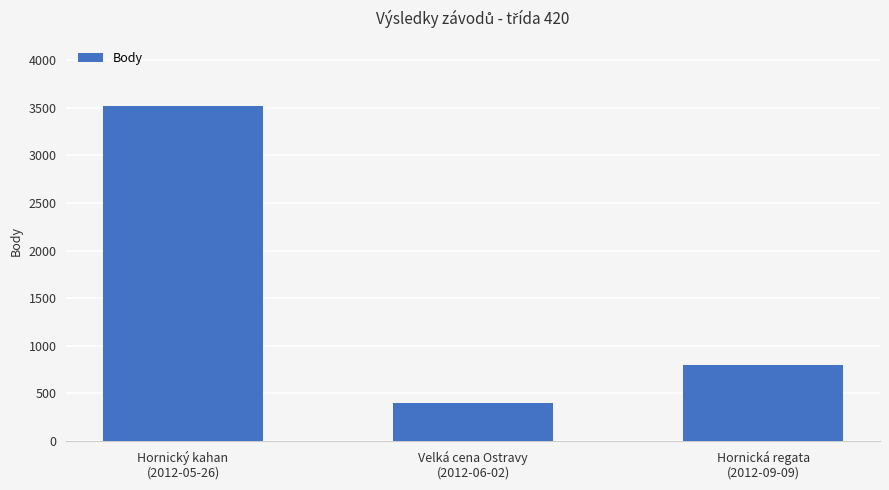

What is the value of the 2nd bar from the left?

396